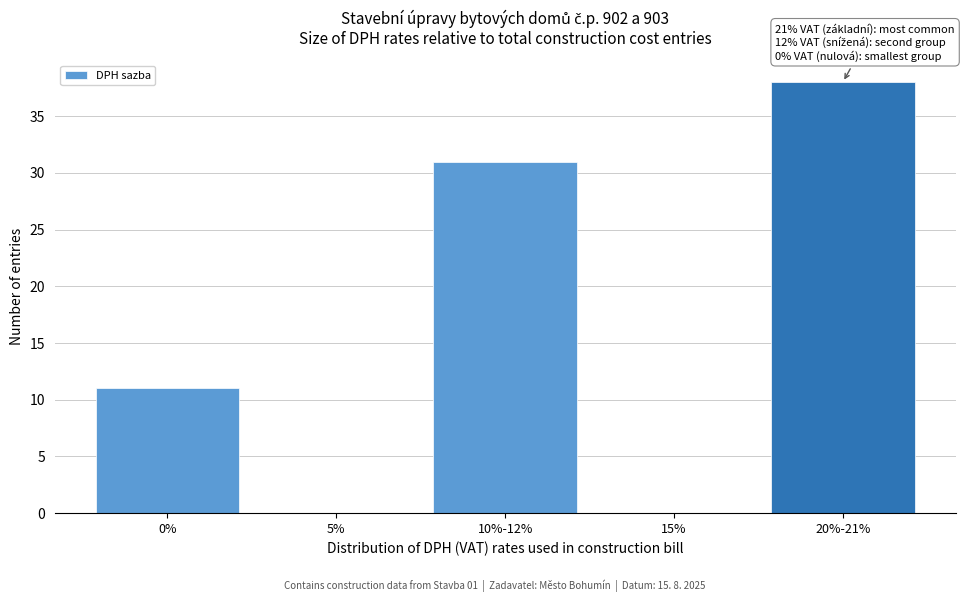

Reading left to right, what are all the values shown in this chart?

0%=11	5%=0	10%-12%=31	15%=0	20%-21%=38